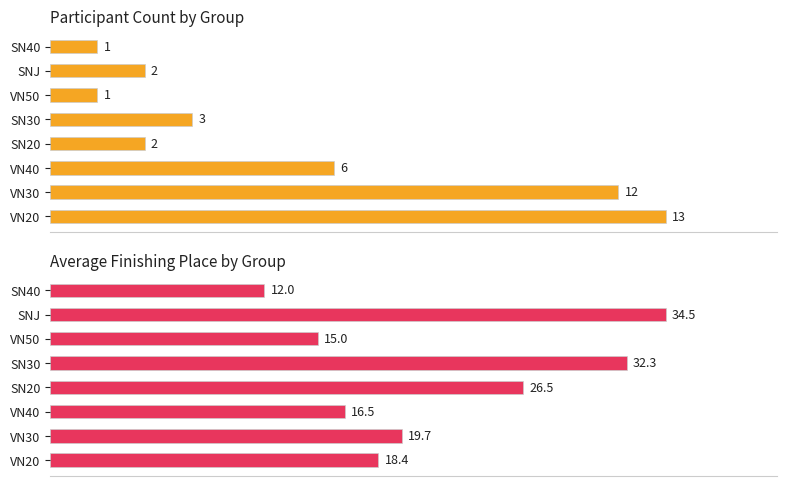

What is the lowest value of the Count series?

1.0